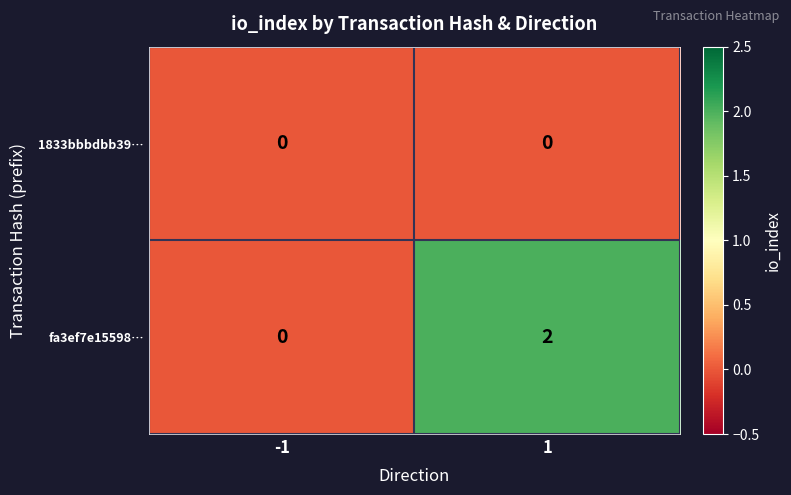

Which series has the widest spread of values?

fa3ef7e15598…